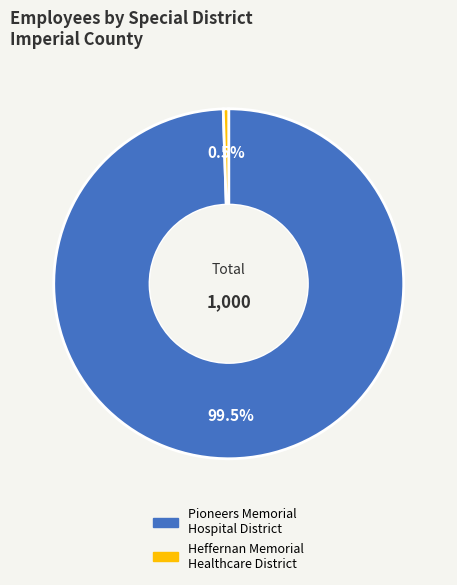

What percentage is NOT represented by Heffernan Memorial Healthcare District?

99.5%